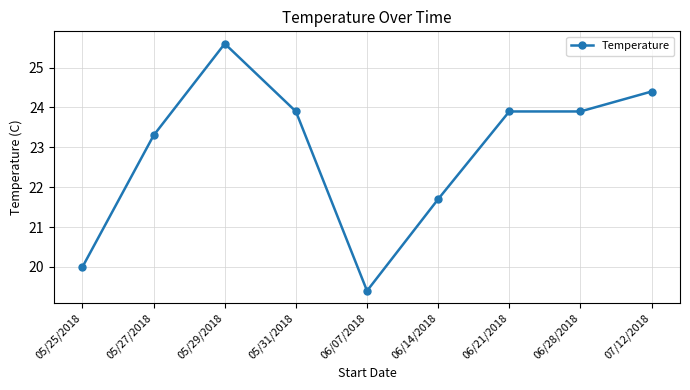

The value at 06/21/2018 is 31.3. True or false?

False